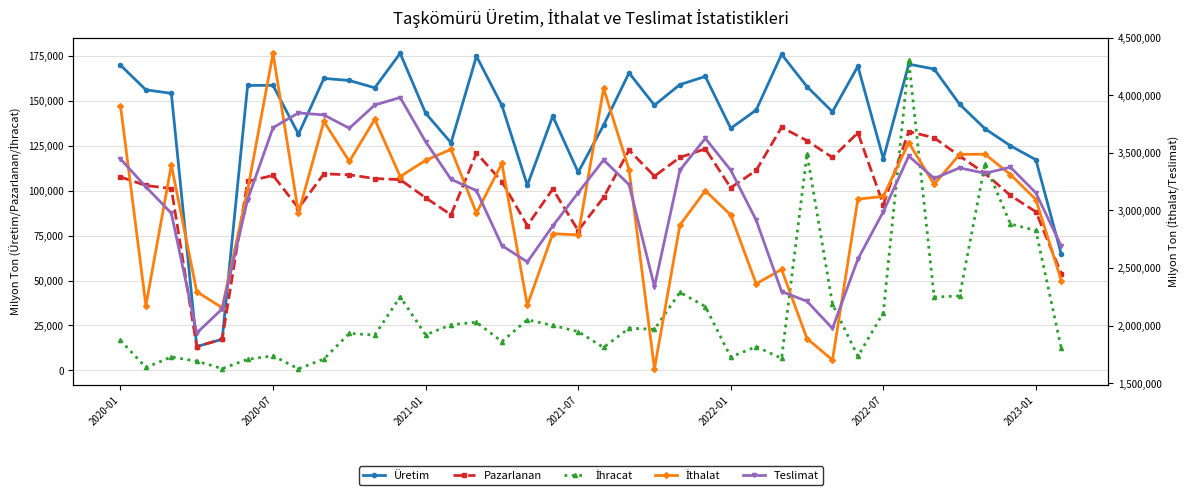

The value of Pazarlanan at 2021-01 is 137982. True or false?

False